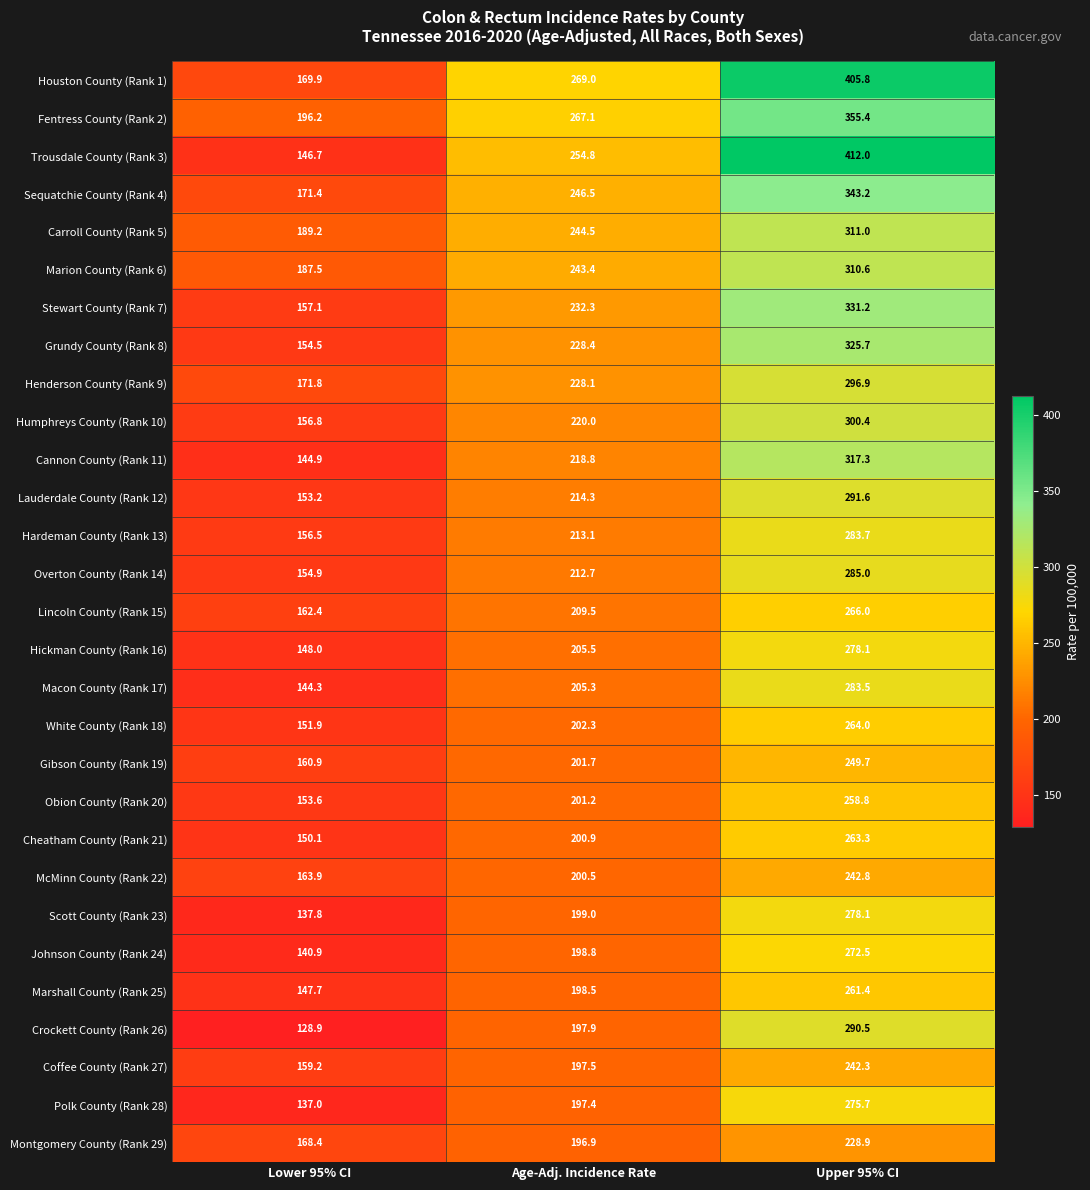

What is the sum of all Cheatham County (Rank 21) values?

614.3